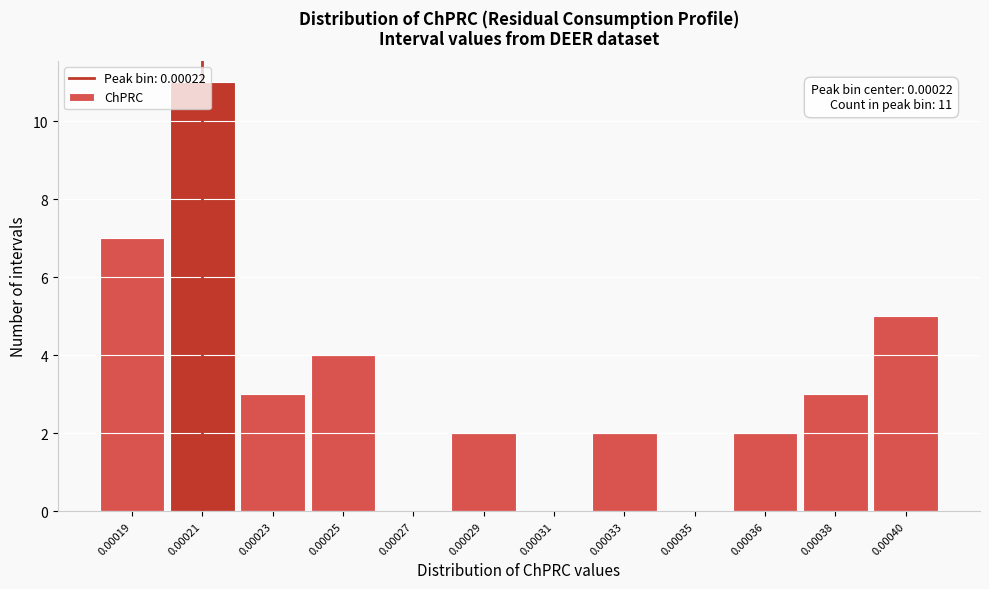

Which has a higher value, 0.00023 or 0.00036?

0.00023